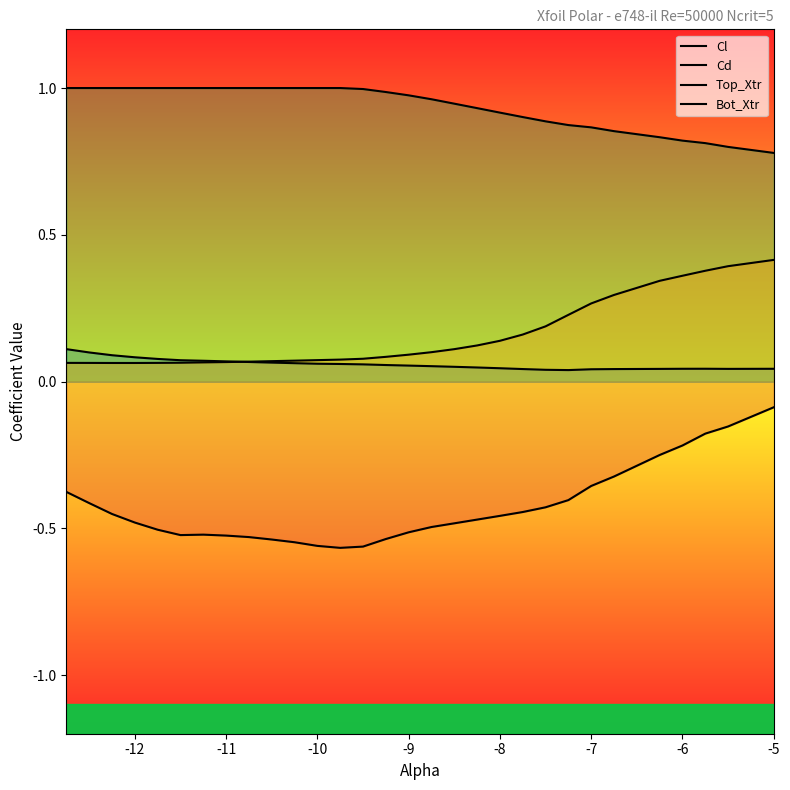

Which series has the widest spread of values?

Cl